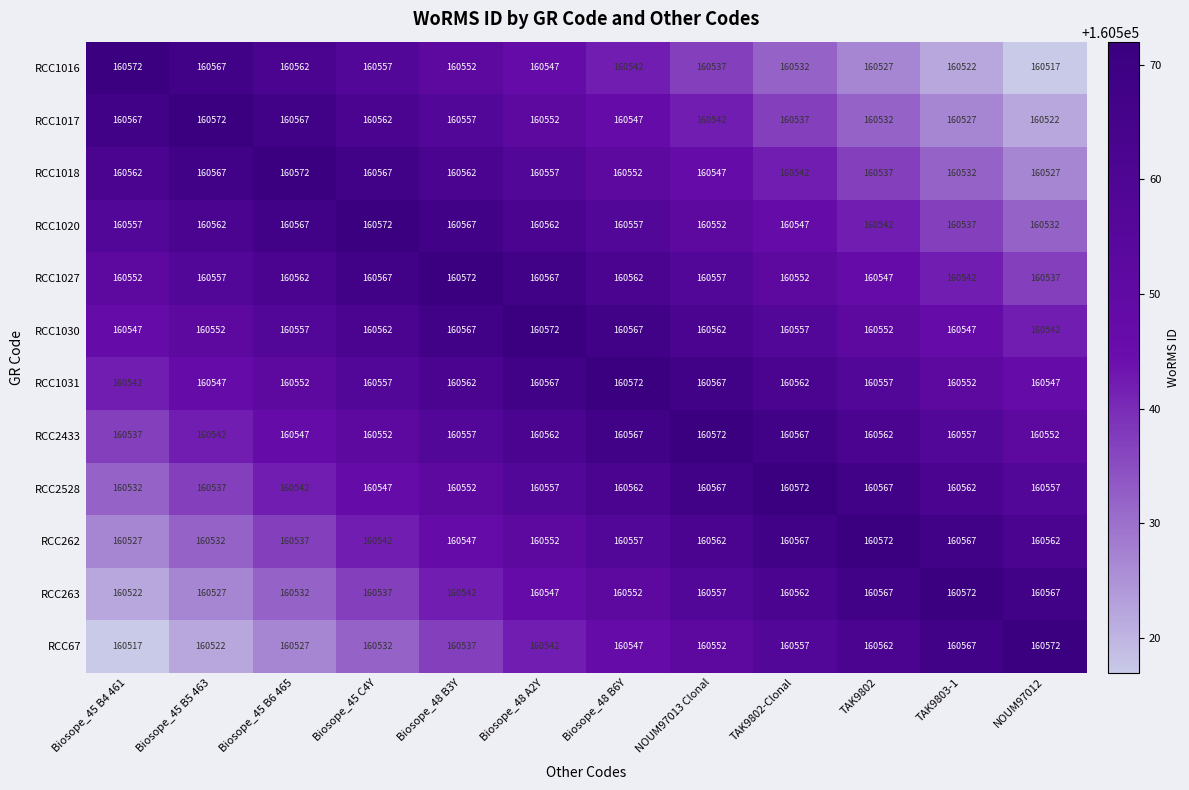

True or false: RCC262 has a value of 281160 at Biosope_45 C4Y.

False